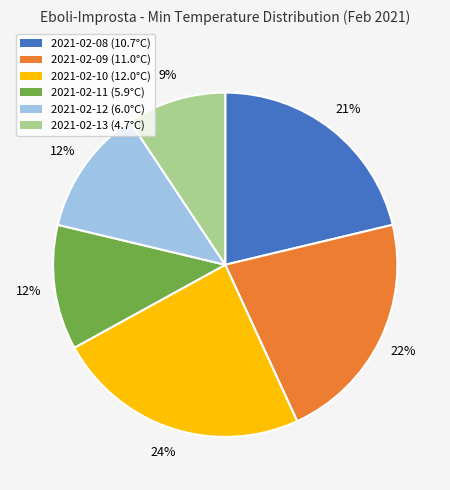

Combined, do 2021-02-11 and 2021-02-09 account for over 50%?

No